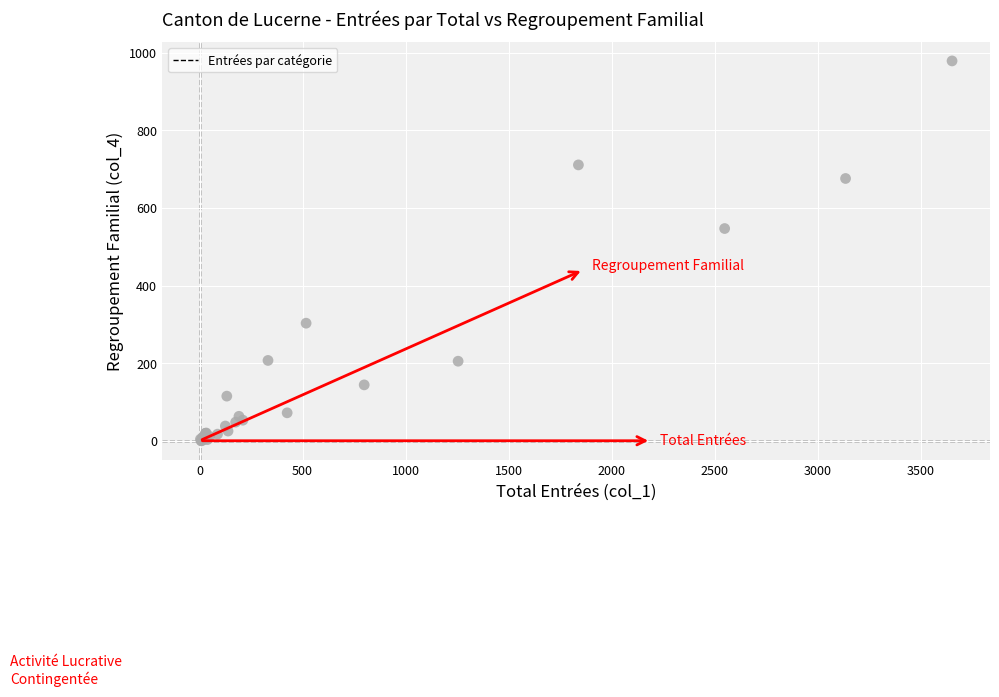

What Y value in the scatter plot is closest to 489?

547